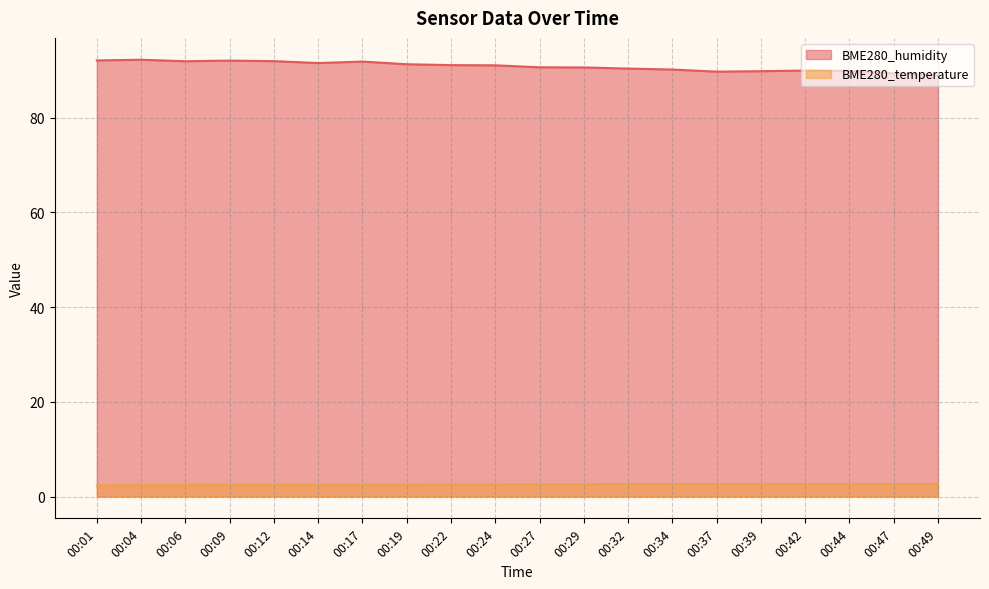

Is the value of BME280_temperature at 00:09 greater than the value of BME280_humidity at 00:04?

No